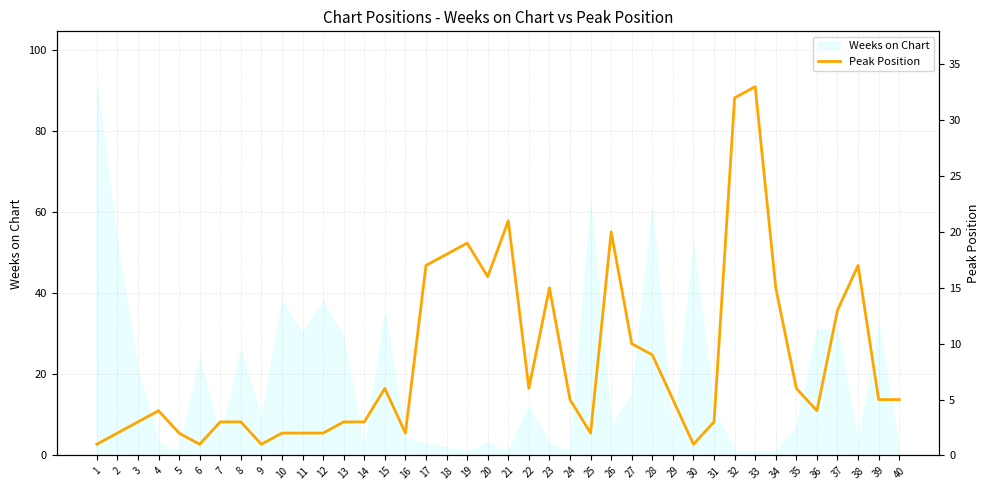

True or false: the data has more than 1 interior local peaks.

True